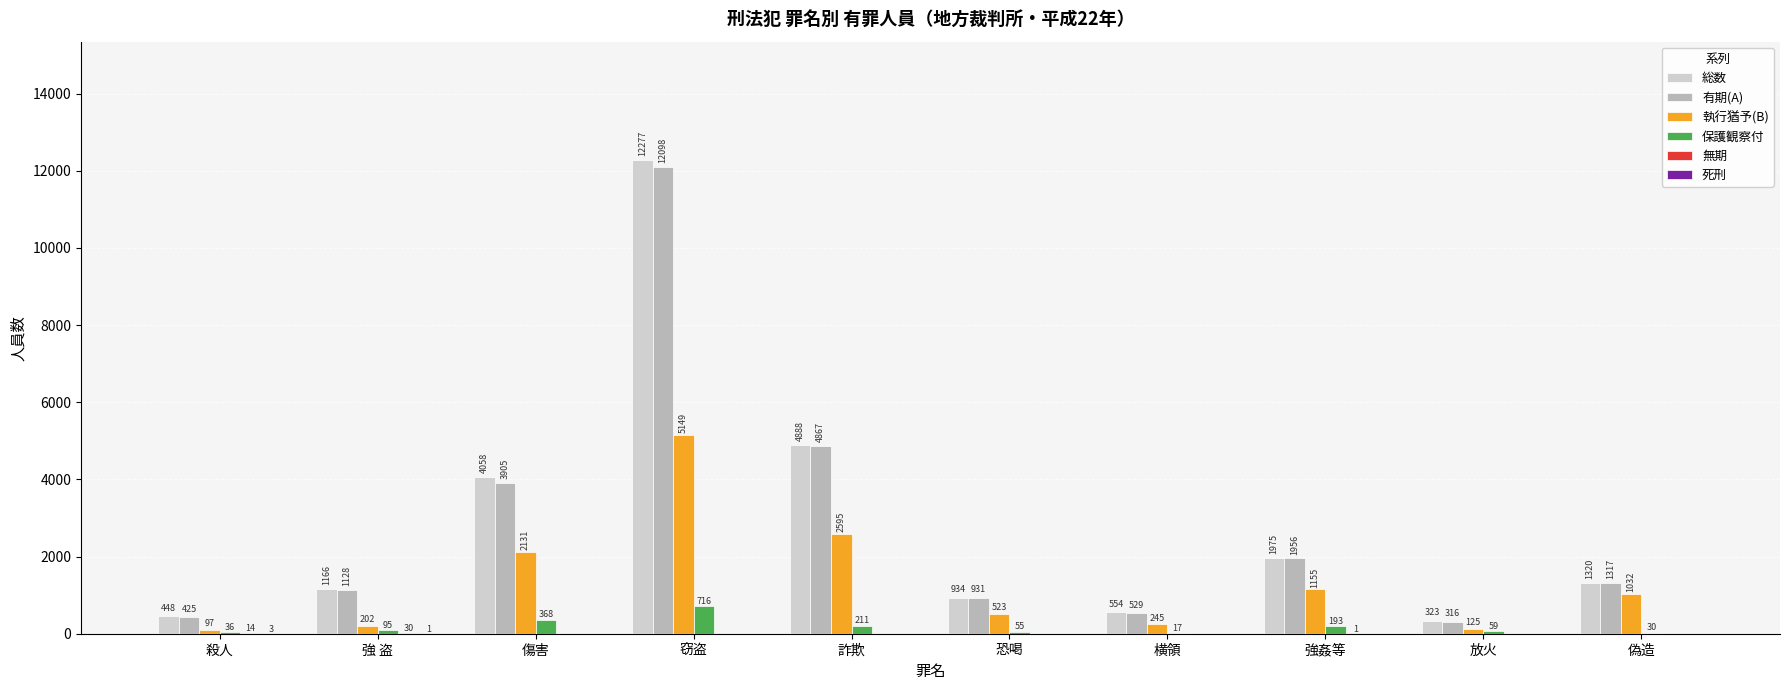

Does the chart contain stacked bars?

No